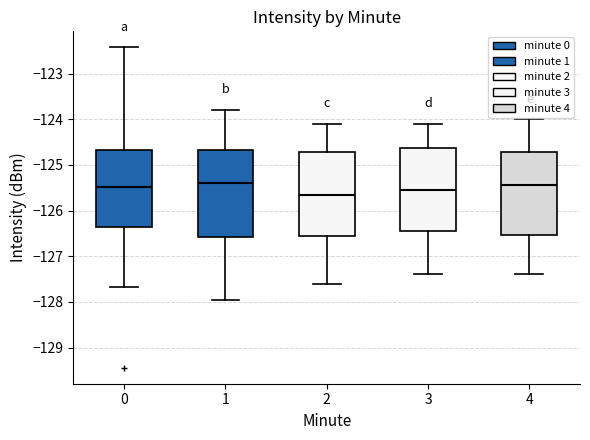

Reading left to right, read every box against the y-axis: the position of its median line, the range the box covers, and the ends of its whiskers. The values are not printed on the chart, so give them approximately, as read against the axis.

0: median -125.5, box -126.4 to -124.7, whiskers -127.7 to -122.4
1: median -125.4, box -126.6 to -124.7, whiskers -128.0 to -123.8
2: median -125.6, box -126.5 to -124.7, whiskers -127.6 to -124.1
3: median -125.5, box -126.4 to -124.6, whiskers -127.4 to -124.1
4: median -125.4, box -126.5 to -124.7, whiskers -127.4 to -124.0